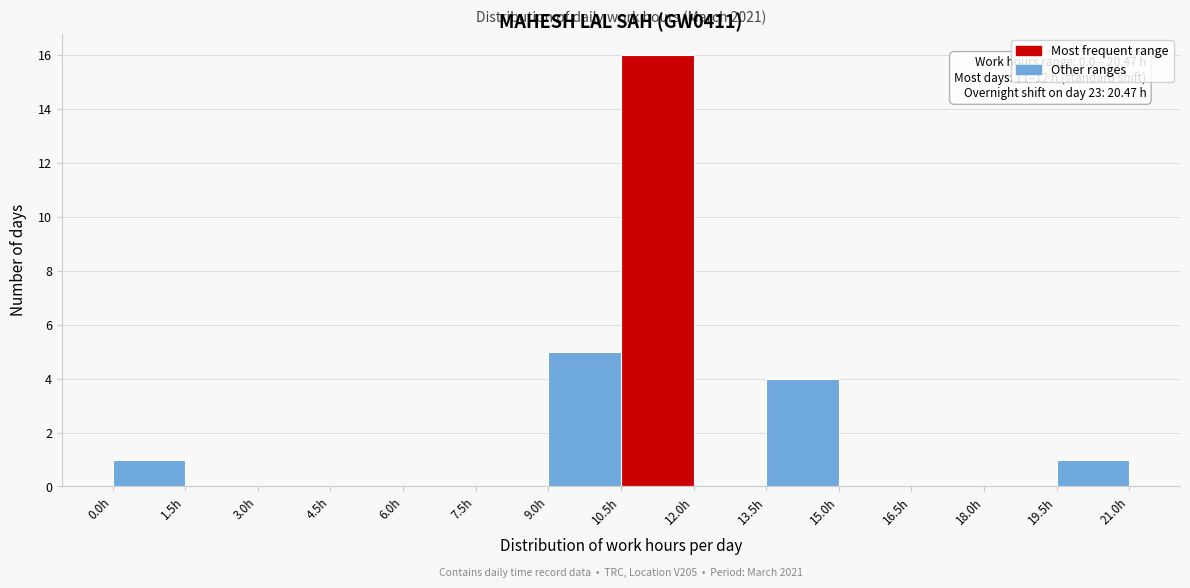

Over which range of the x-axis is the bar tallest?

10.5 to 12.0